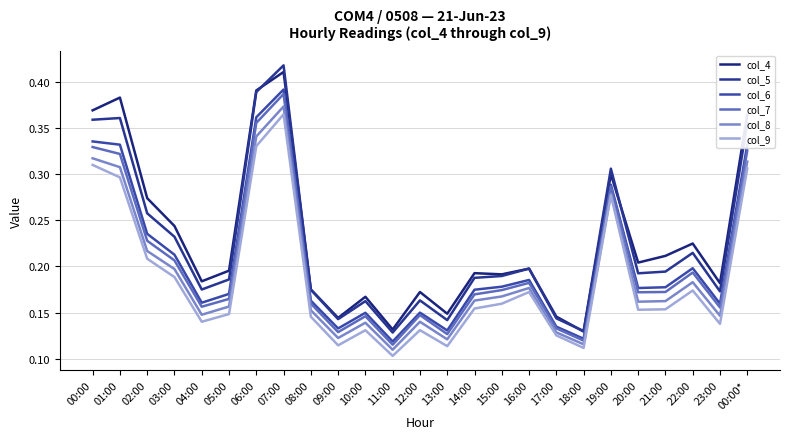

Is this an area chart (filled region under the line)?

No